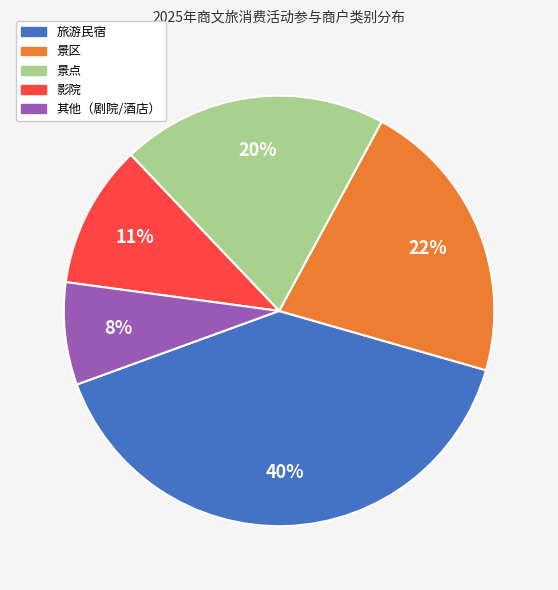

To the nearest percent, what is the average slice percentage?

20%